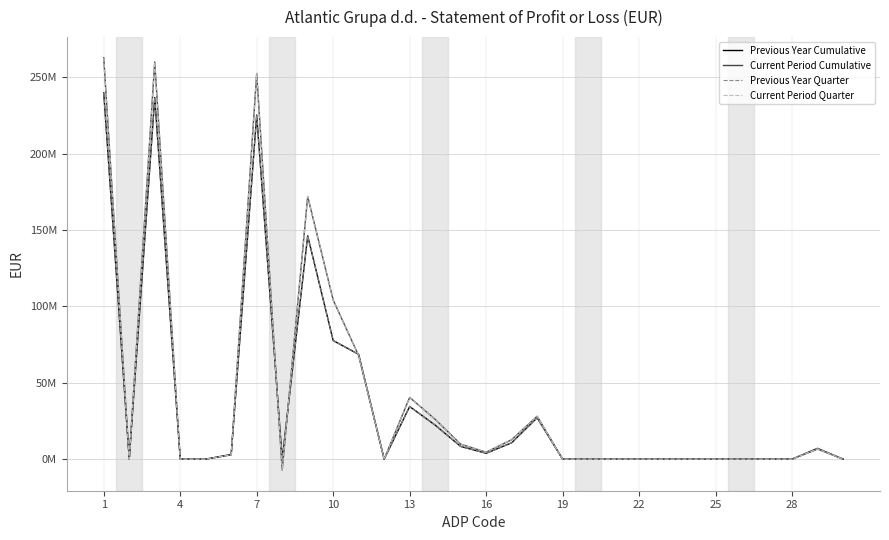

What is the value of the Previous Year Quarter point at the 10th from the left?

77590588